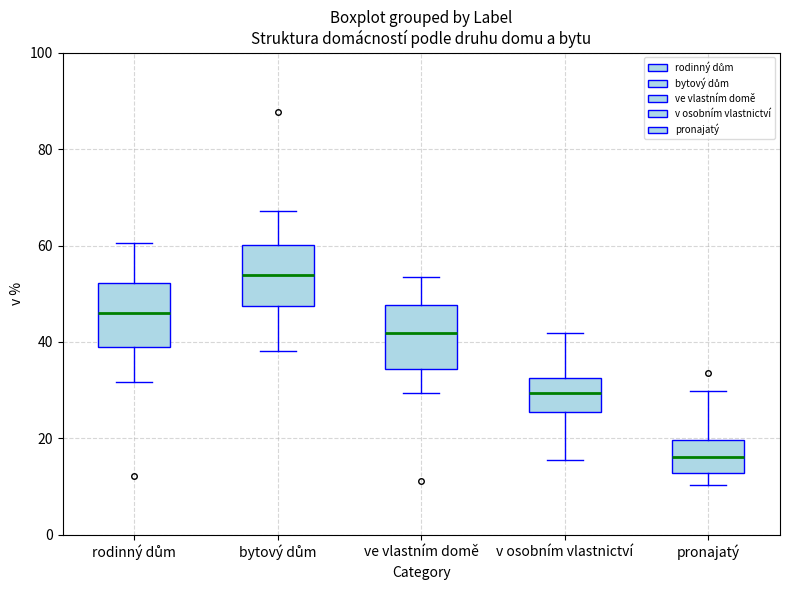

Reading left to right, read every box against the y-axis: the position of its median line, the range the box covers, and the ends of its whiskers. The values are not printed on the chart, so give them approximately, as read against the axis.

rodinný dům: median 46, box 38 to 52, whiskers 32 to 60
bytový dům: median 54, box 48 to 60, whiskers 38 to 68
ve vlastním domě: median 42, box 34 to 48, whiskers 30 to 54
v osobním vlastnictví: median 30, box 26 to 32, whiskers 16 to 42
pronajatý: median 16, box 12 to 20, whiskers 10 to 30